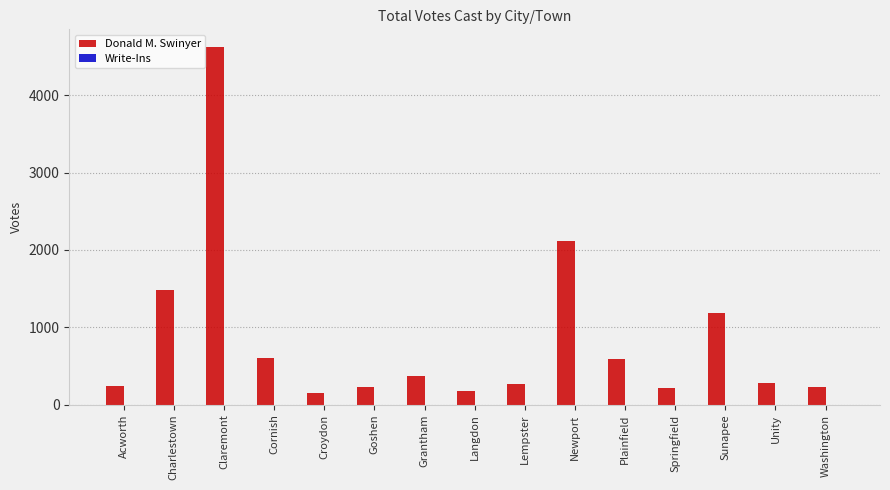

Are the bars horizontal?

No